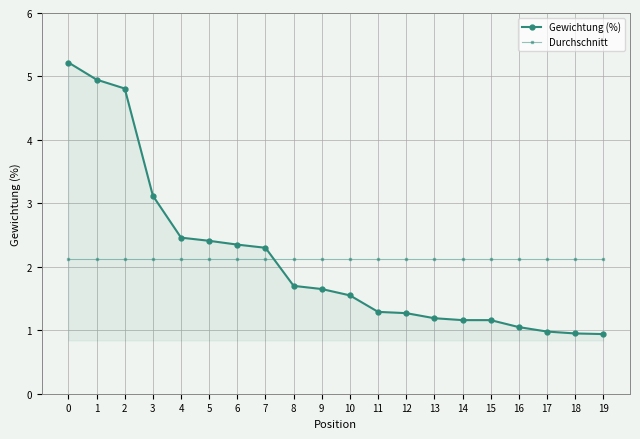

What is the difference between the highest and lowest values at 16?

1.1